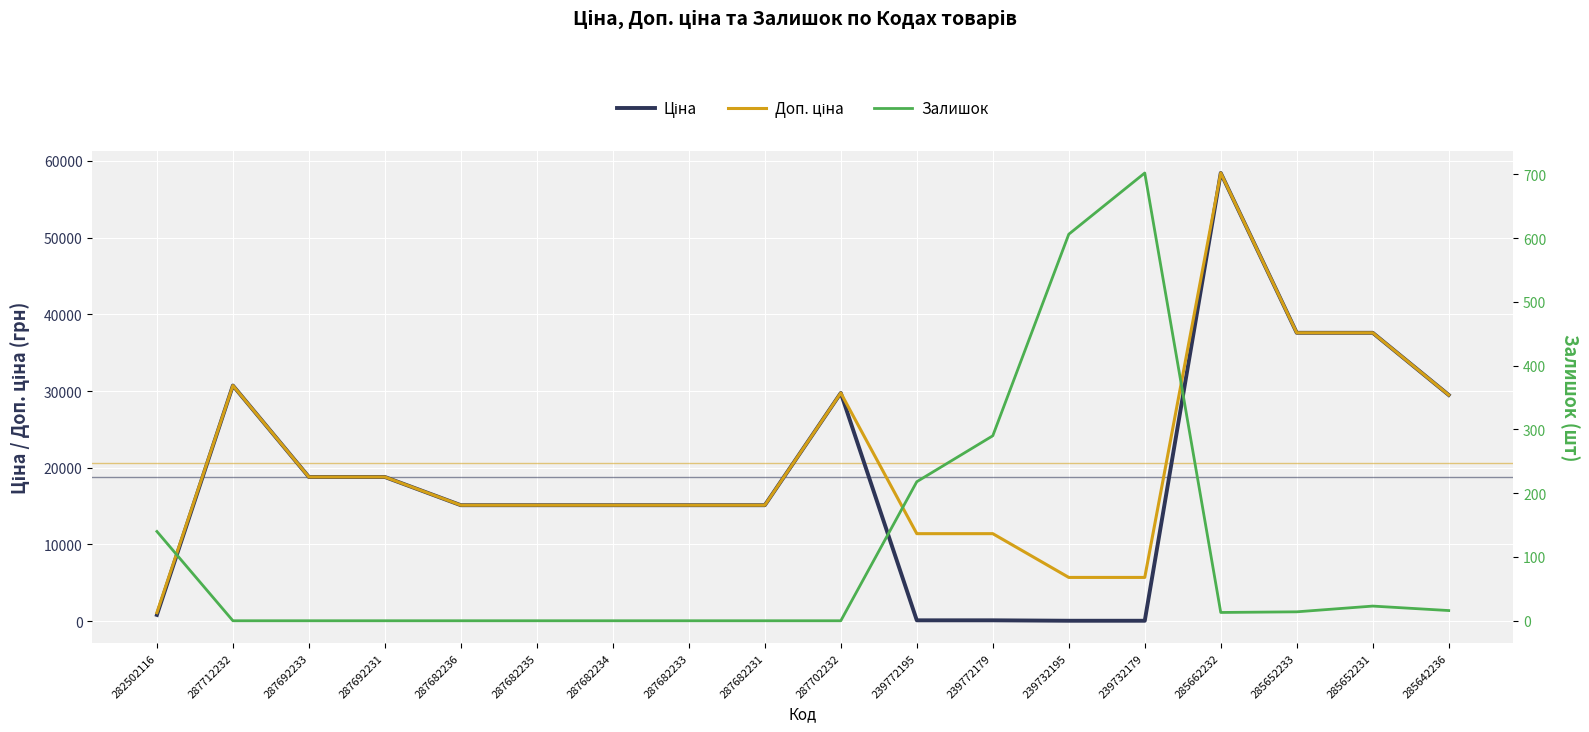

What is the total value across all series at 287702232?

59494.5